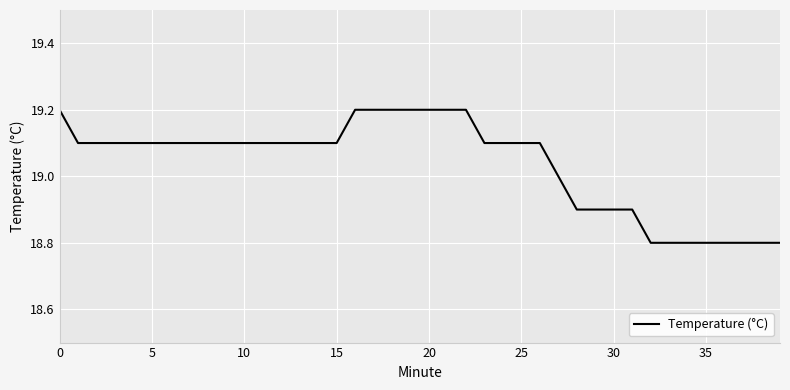

What is the maximum value shown in the chart?

19.2